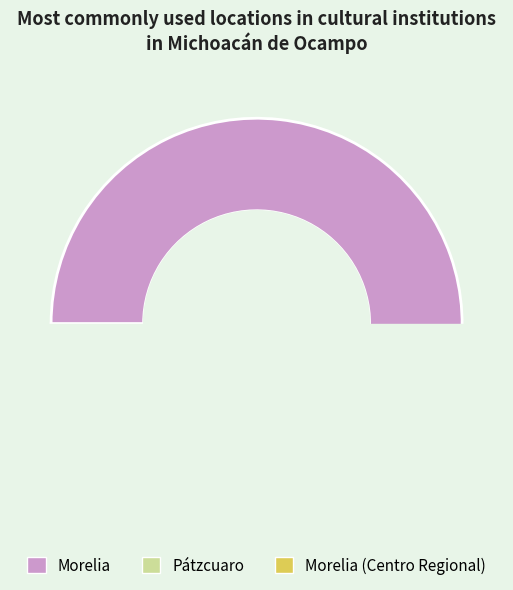

To the nearest percent, what is the average slice percentage?

33%